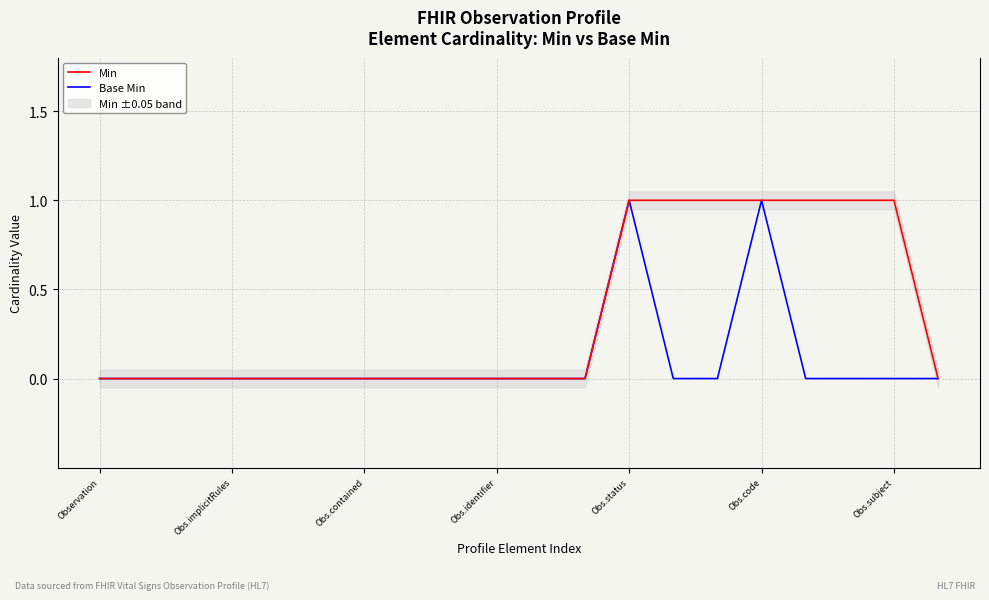

Reading left to right, transcribe all the data shown in this chart.

Min: 0	0	0	0	0	0	0	0	0	0	0	0	1	1	1	1	1	1	1	0
Base Min: 0	0	0	0	0	0	0	0	0	0	0	0	1	0	0	1	0	0	0	0